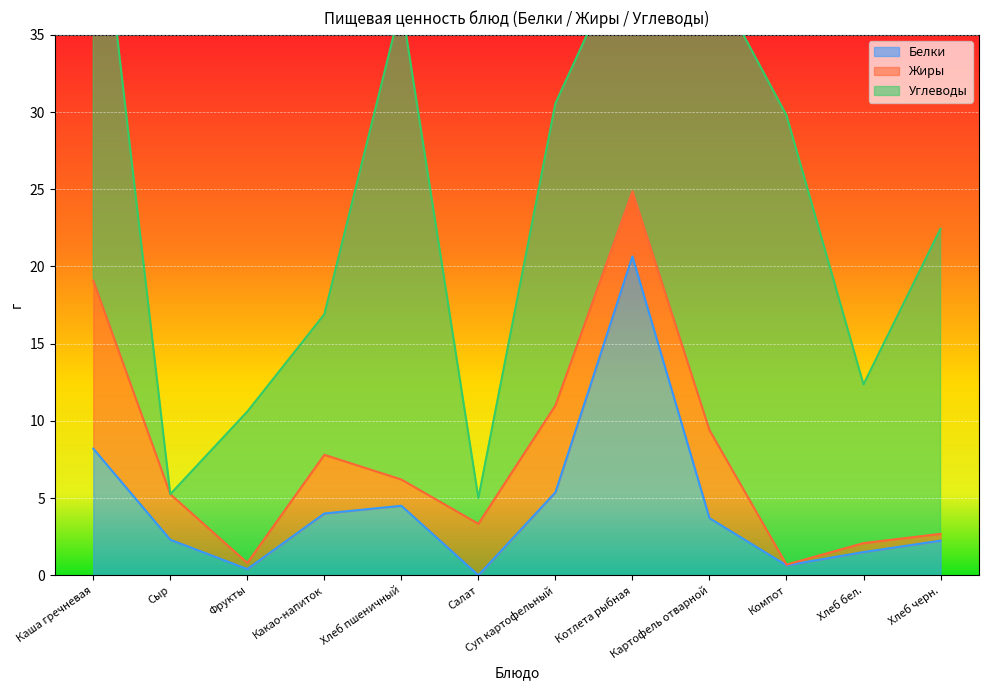

How many values in the Жиры series exceed 3?

6